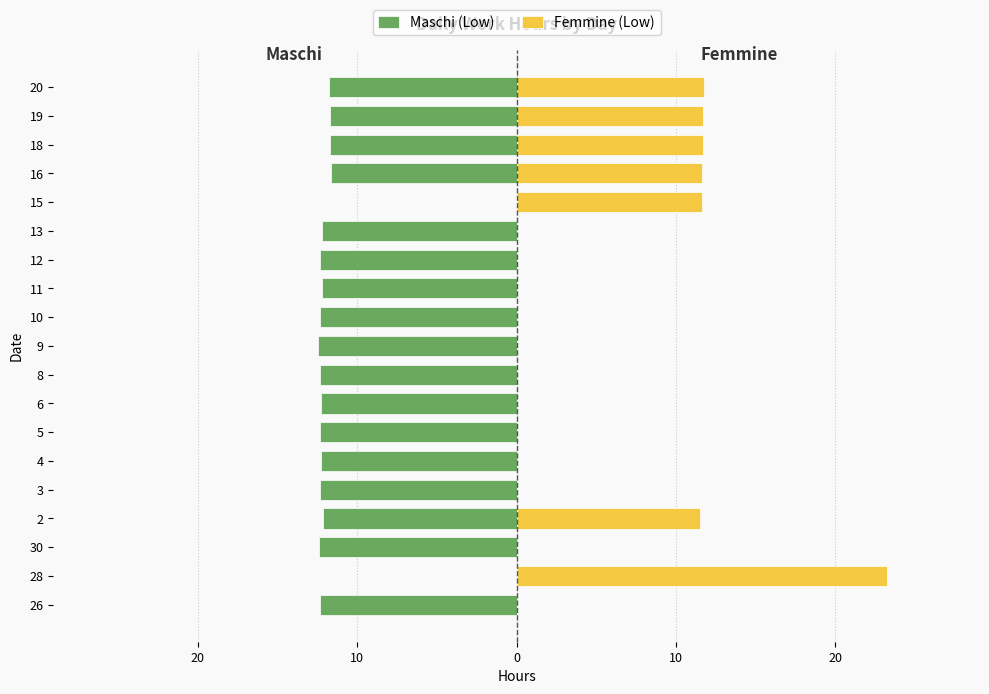

How many bars are there in each group?

2